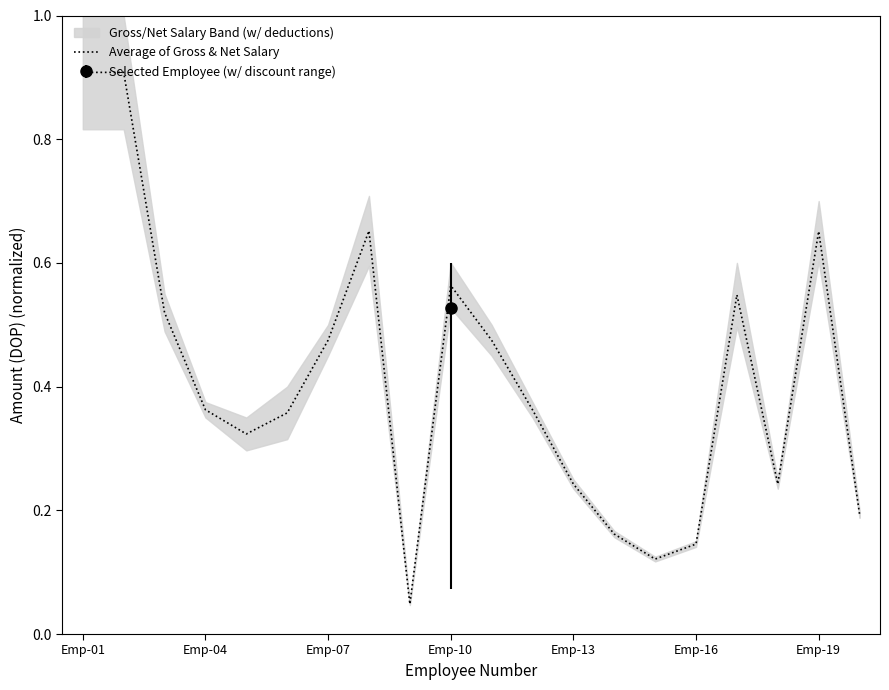

Reading right to left, what are all the values shown in this chart?

0.2	0.7	0.2	0.5	0.1	0.1	0.2	0.2	0.4	0.5	0.6	0.0	0.7	0.5	0.4	0.3	0.4	0.5	0.9	0.9